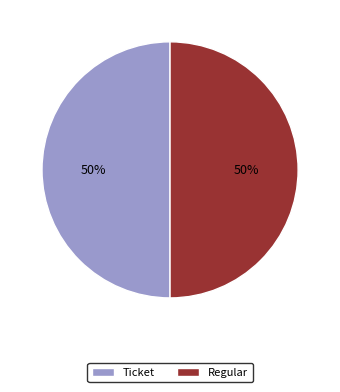

What is the ratio of the value at Regular to the value at Ticket?

1.0